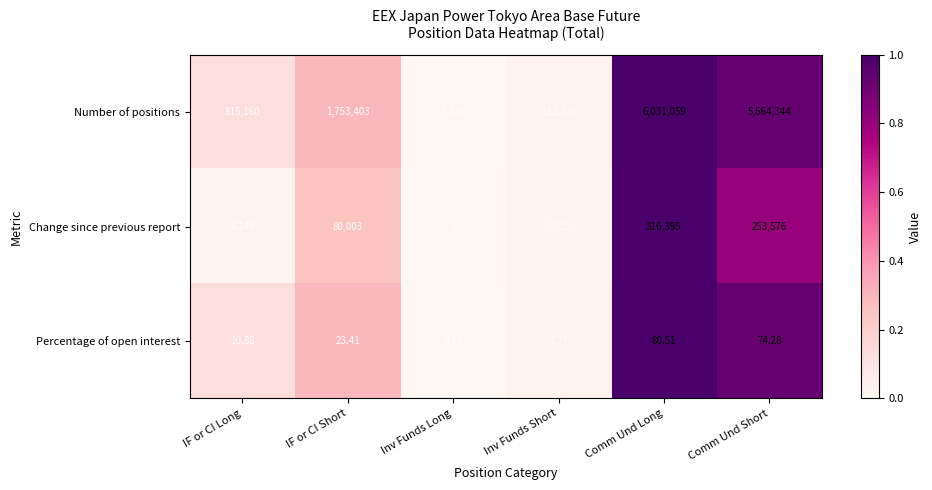

List the labels in order of Percentage of open interest value, smallest first.

Inv Funds Long, Inv Funds Short, IF or CI Long, IF or CI Short, Comm Und Short, Comm Und Long